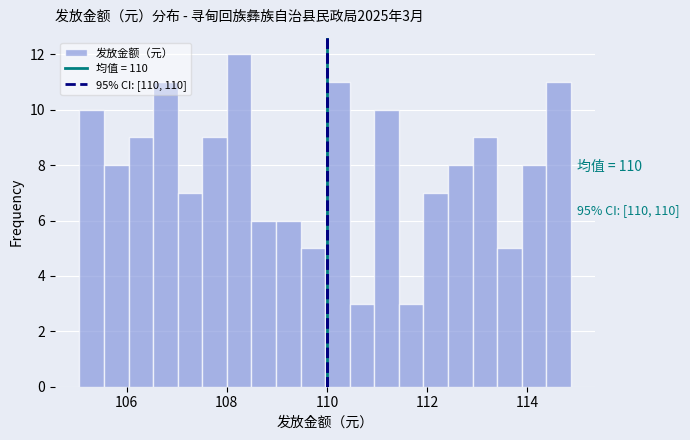

Around what value on the x-axis is the tallest bar? Give the approximate position of its centre, as read against the axis.

108.2